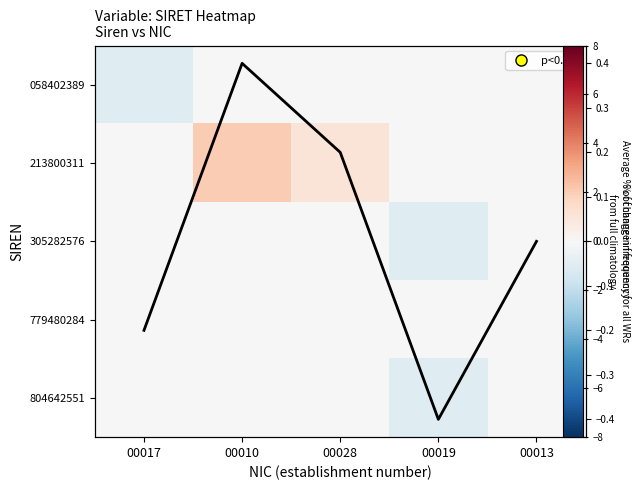

Is it true that 305282576 equals 0 at 00013?

True